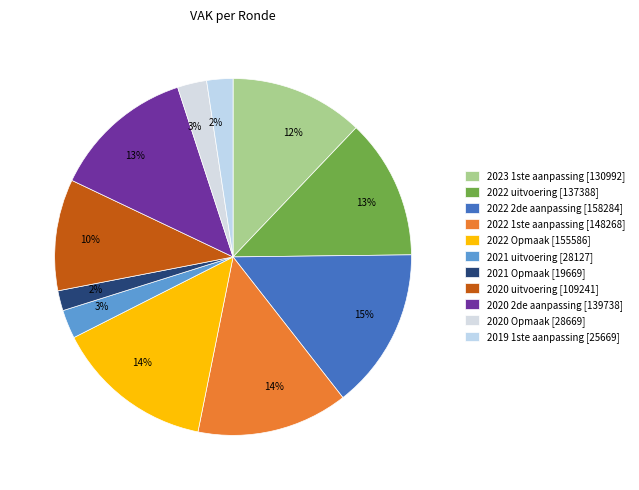

What percentage is NOT represented by 2021 Opmaak?

98.2%